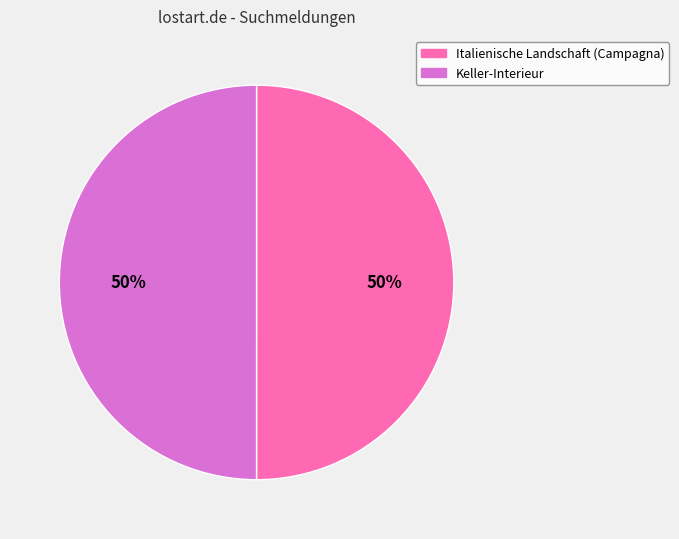

Is the sum of Italienische Landschaft (Campagna) and Keller-Interieur greater than half?

Yes